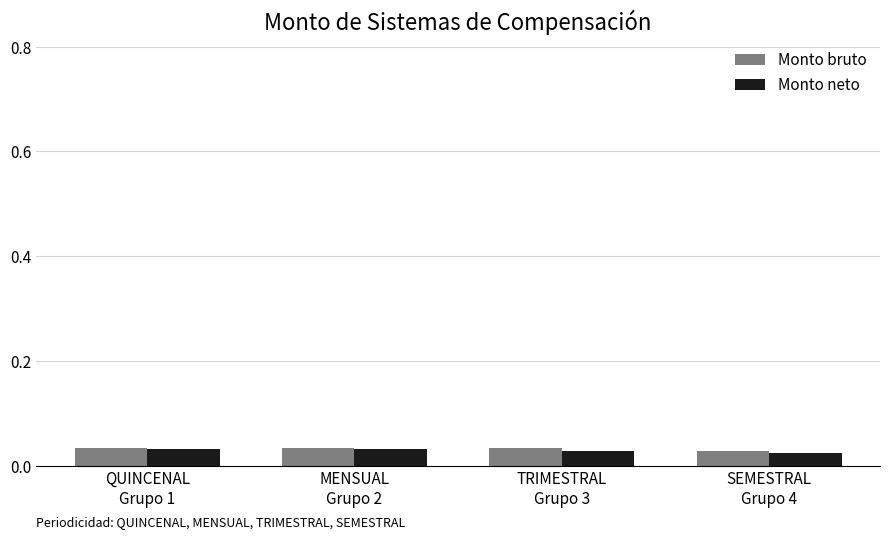

At how many categories does at least one series exceed 0?

4